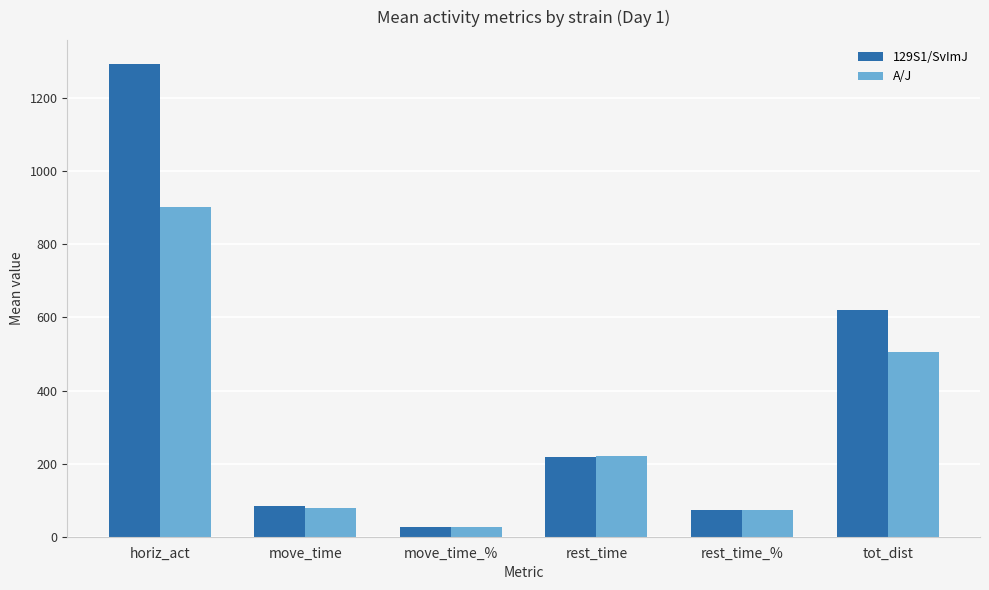

Which series has the largest range (max minus min)?

129S1/SvImJ